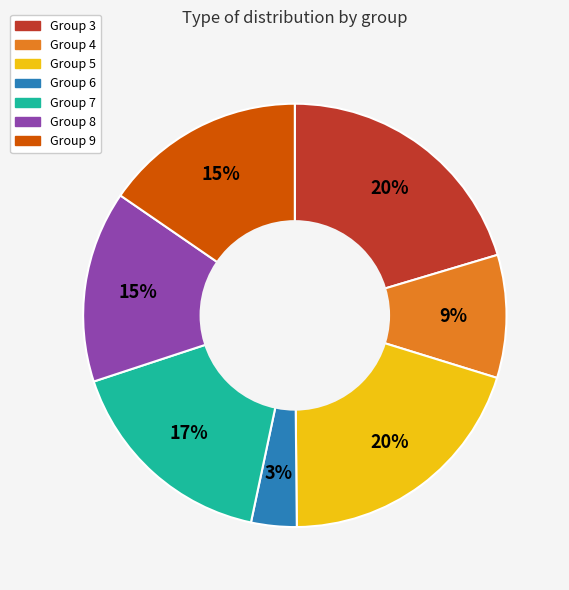

To the nearest percent, what is the difference between the largest and smallest slice percentages?

17%